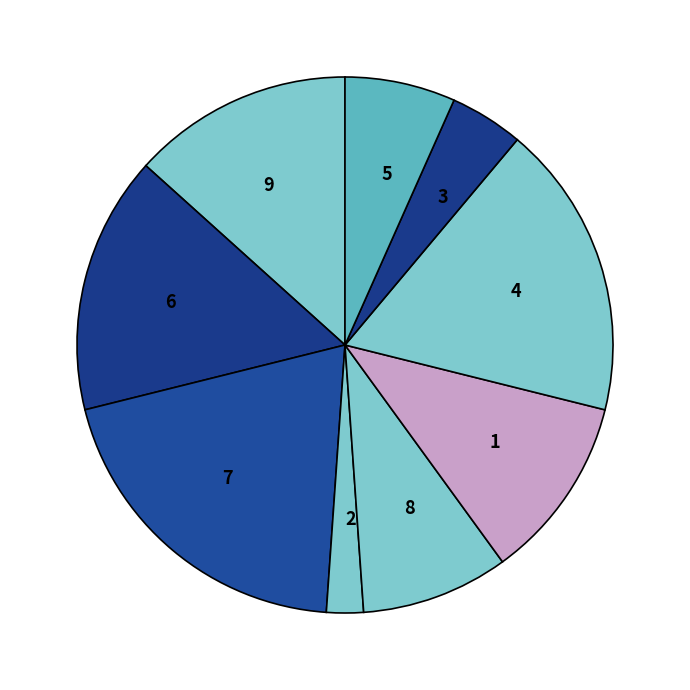

How many segments does this pie chart have?

9